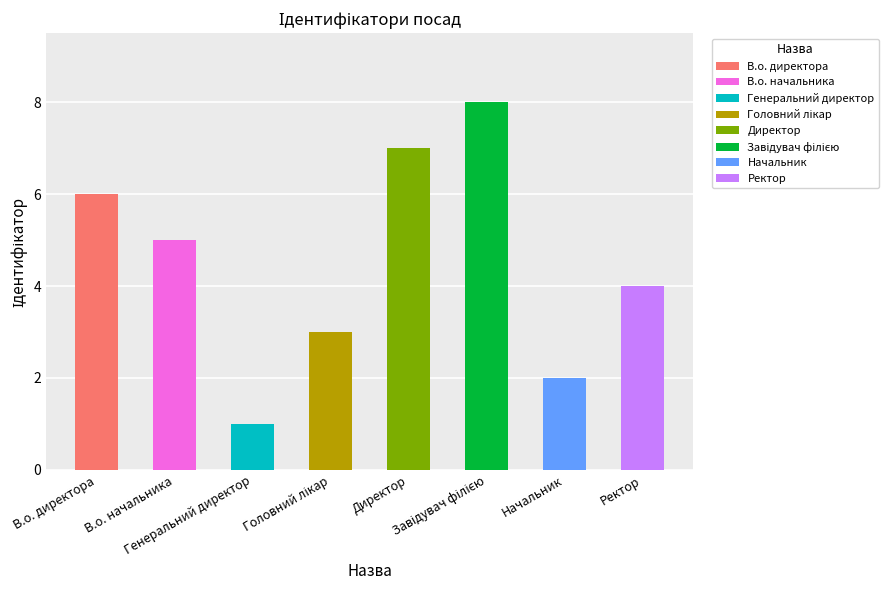

How many bars are there in total?

8